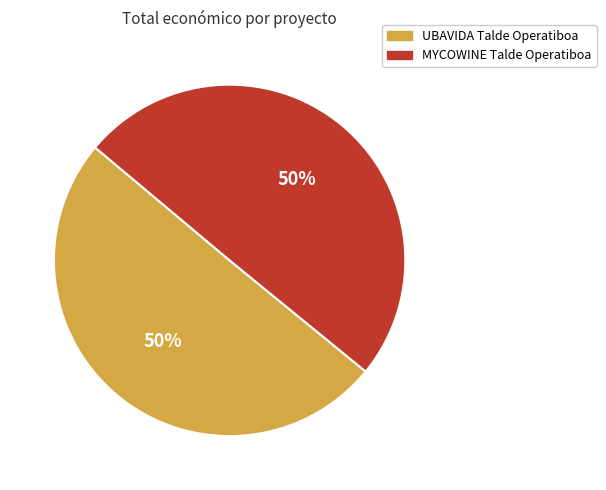

To the nearest percent, what portion does MYCOWINE Talde Operatiboa represent?

50%